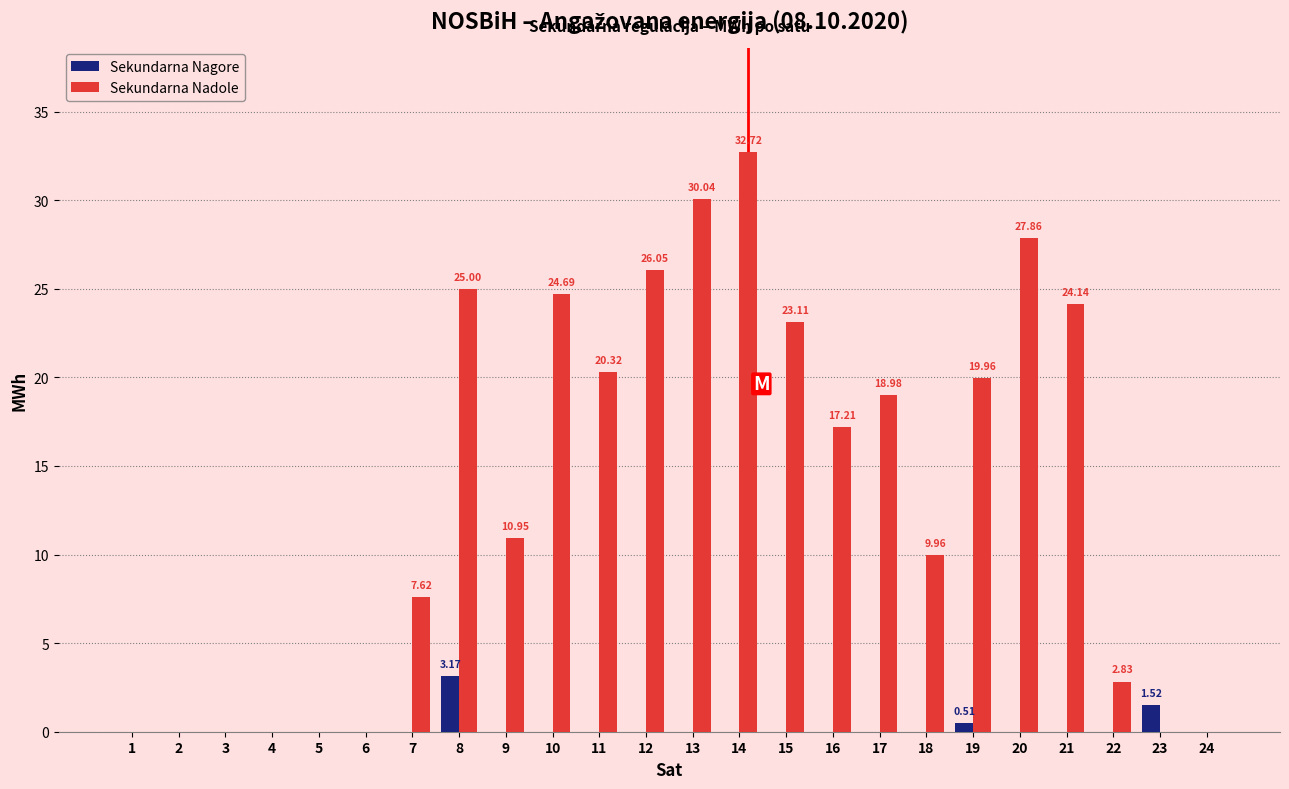

At which category is the sum across all series the highest?

14